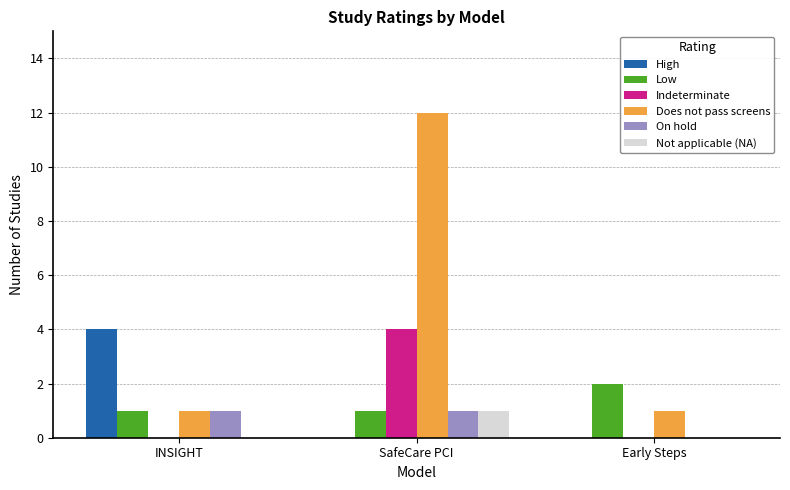

What is the sum of the Low values at SafeCare PCI and Early Steps?

3